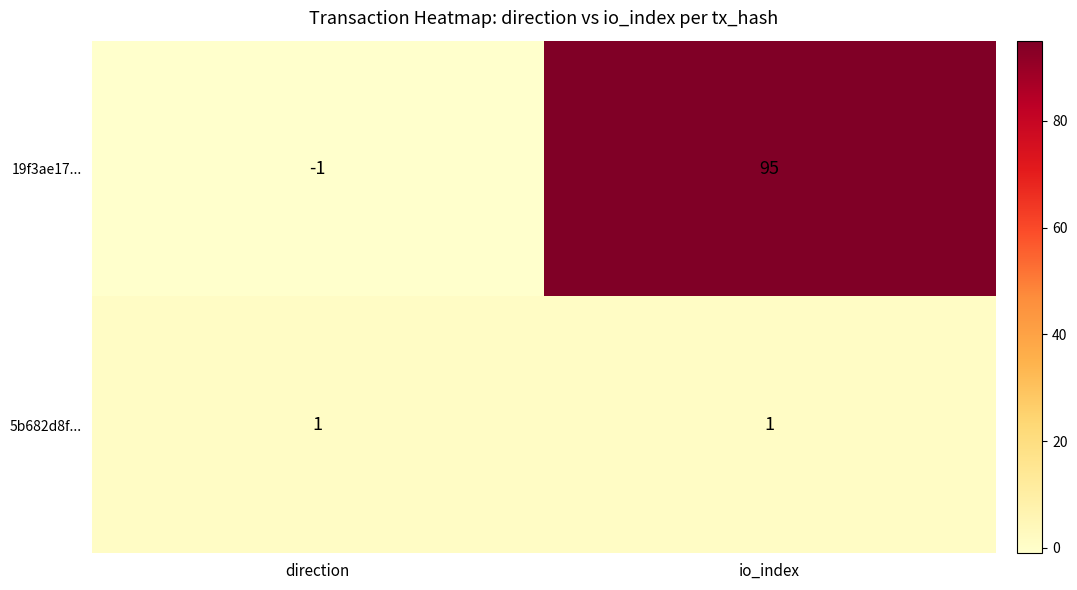

Reading right to left, list all the values displayed in this chart.

19f3ae17...: io_index=95	direction=-1
5b682d8f...: io_index=1	direction=1